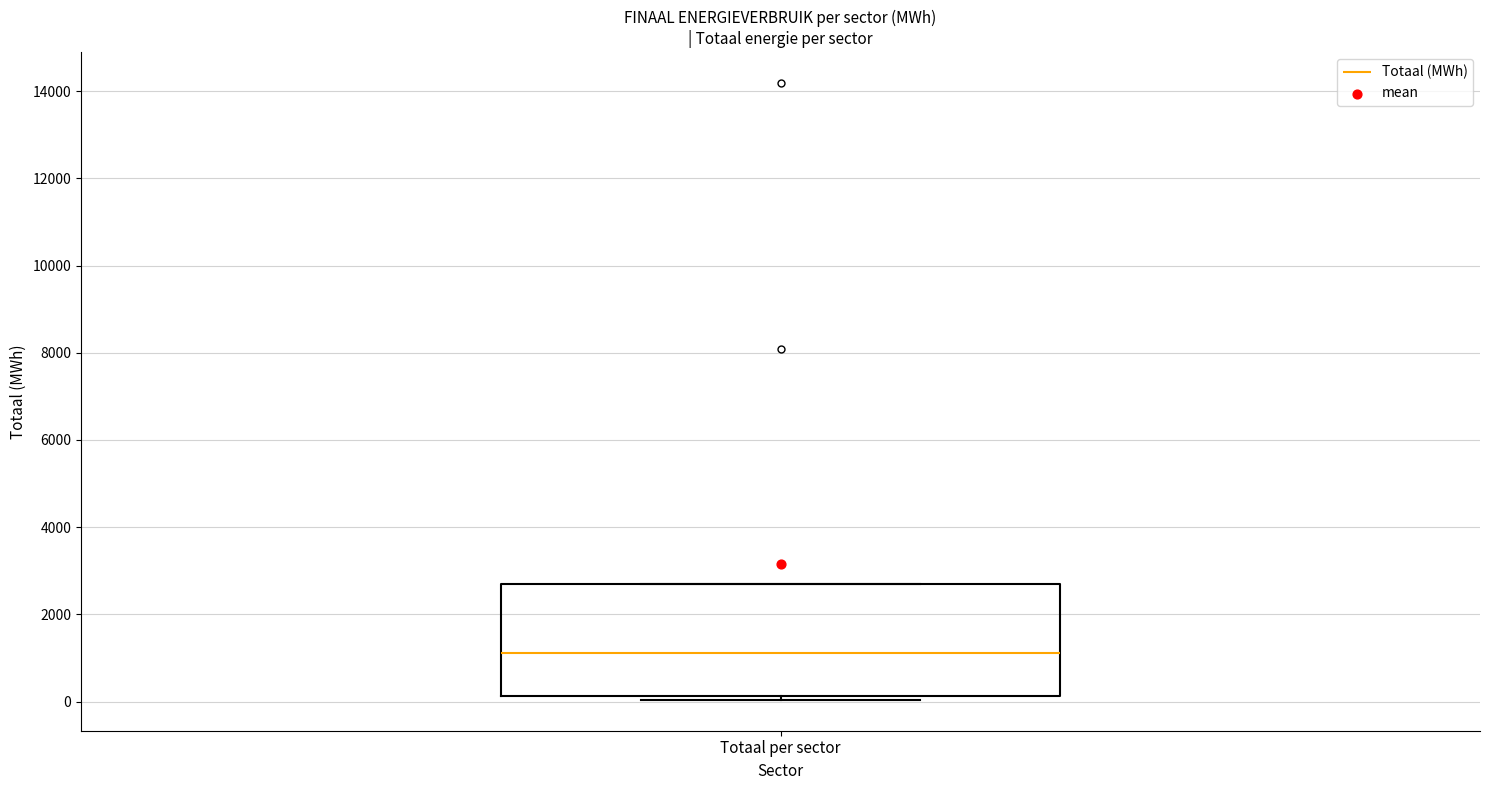

Transcribe this box plot: give where the median line is, the range the box spans, and where the two whiskers end, as read against the y-axis. The values are not printed on the chart, so give them approximately, as read against the axis.

median 1200, box 200 to 2600, whiskers 0 to 2600